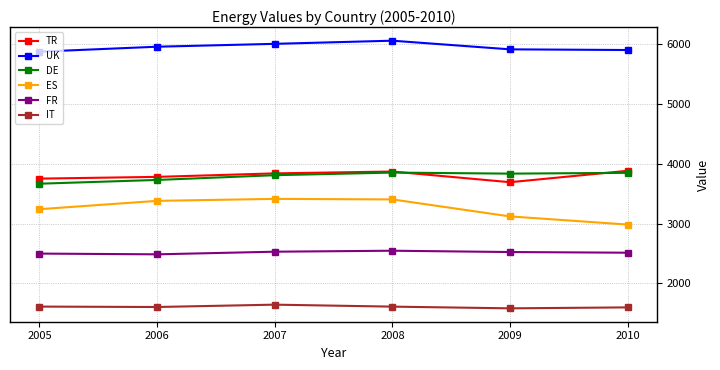

What is the approximate value of UK at 2009?

5917.1